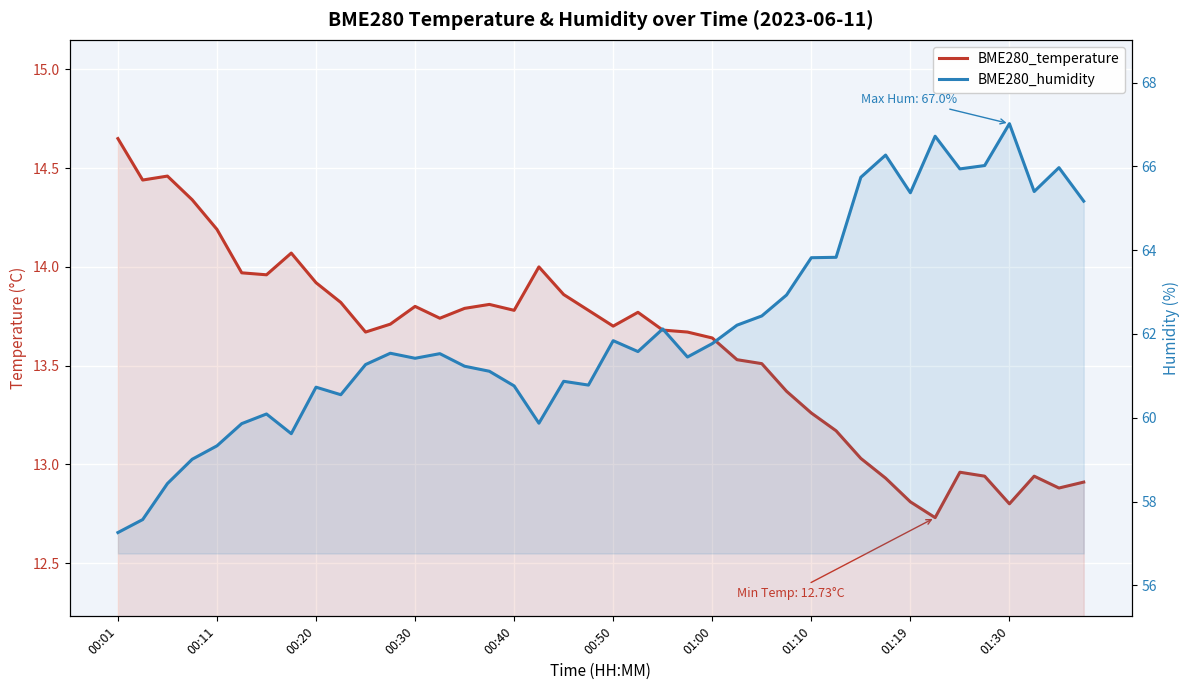

Which series has the largest range (max minus min)?

BME280_humidity